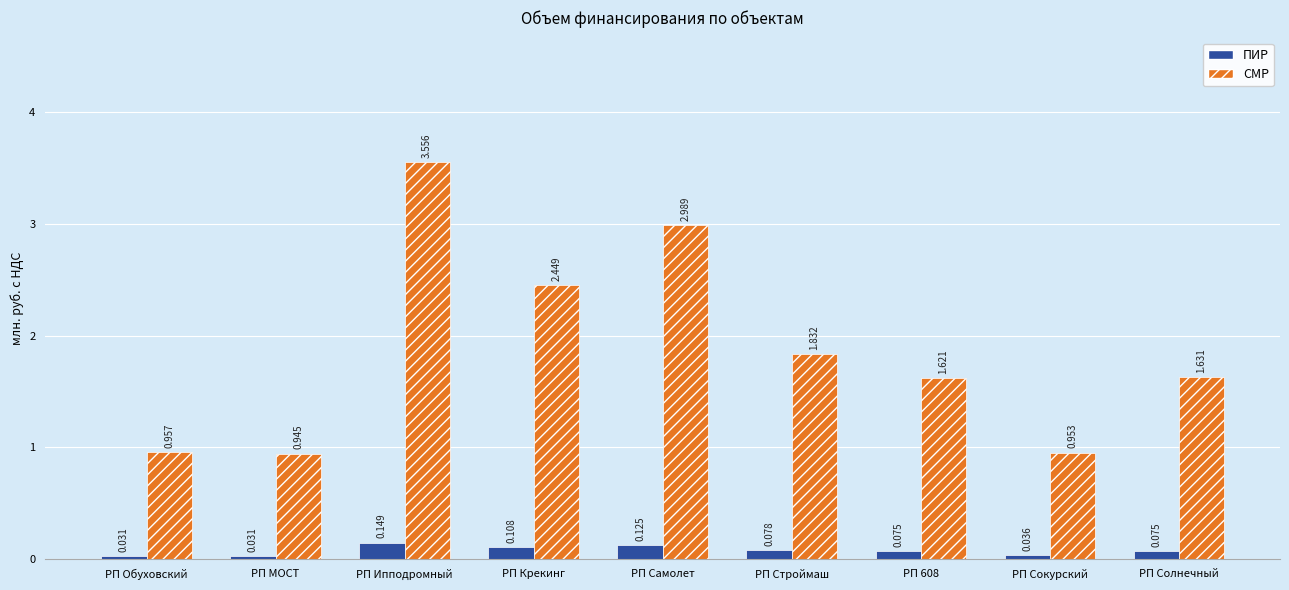

At which label does СМР reach its minimum?

РП МОСТ